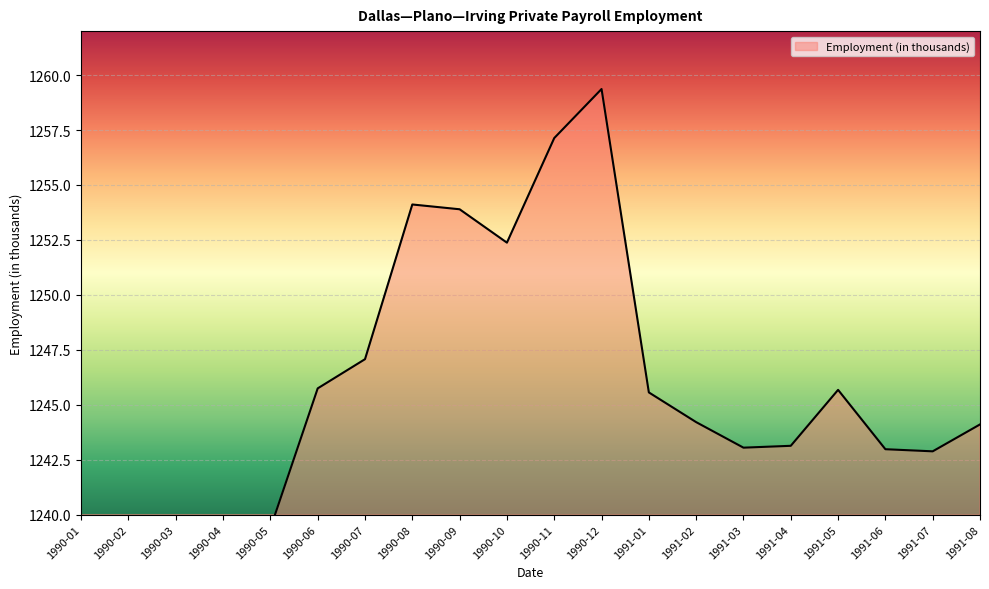

The value at 1991-01 is 1245.6. True or false?

True